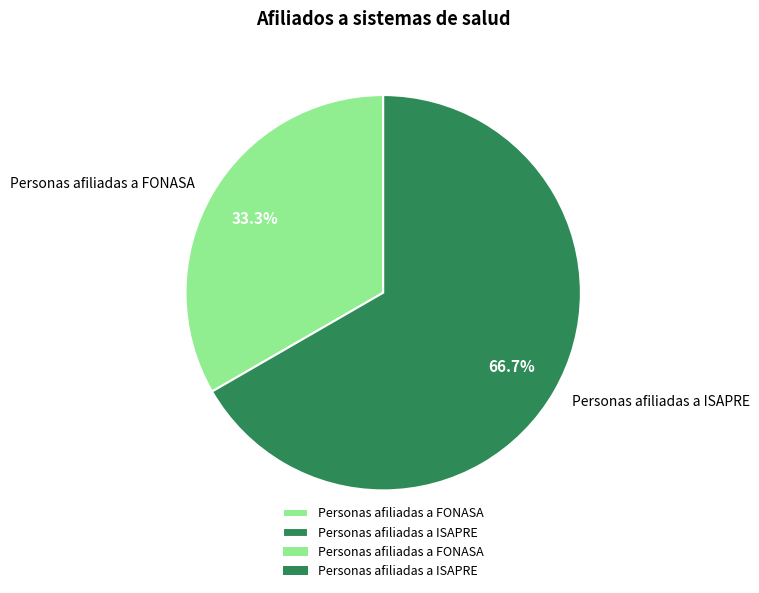

To the nearest percent, what is the average slice percentage?

50%